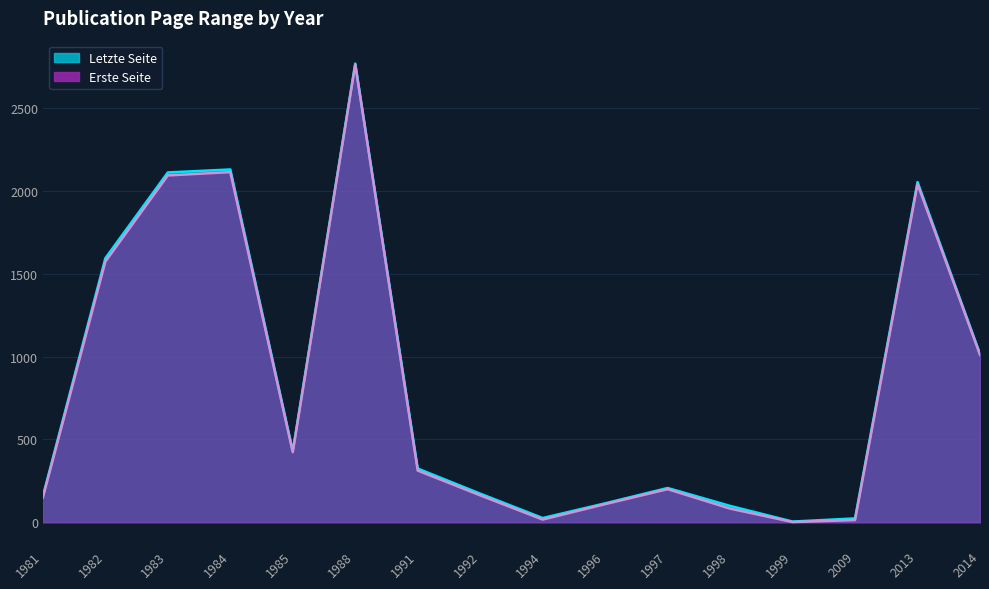

List the series in order of their overall mean, highest first.

Letzte Seite, Erste Seite